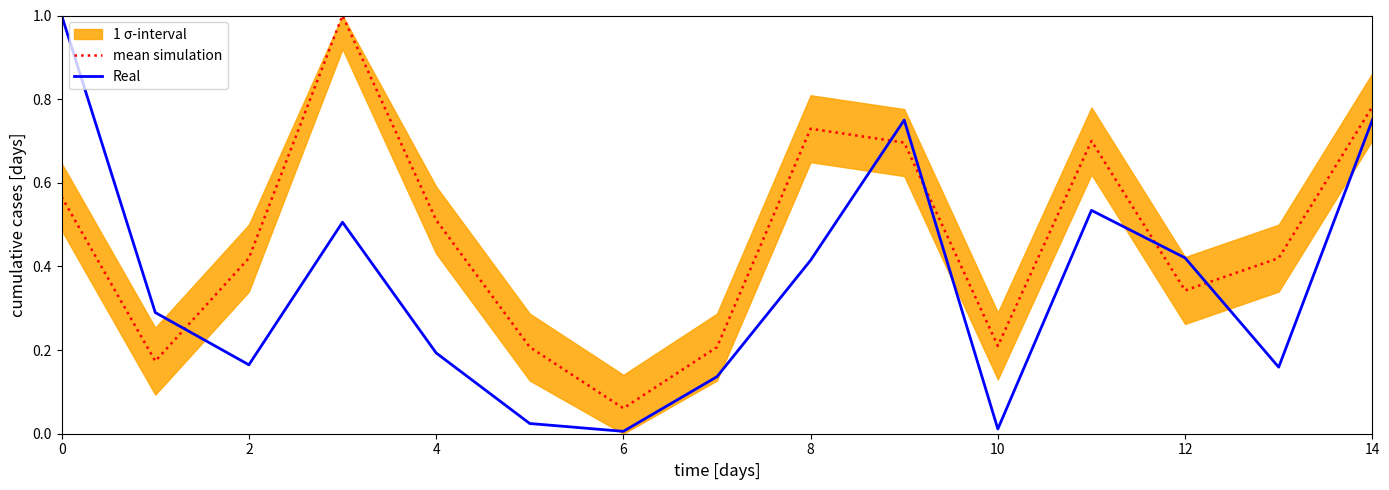

Is this an area chart (filled region under the line)?

No